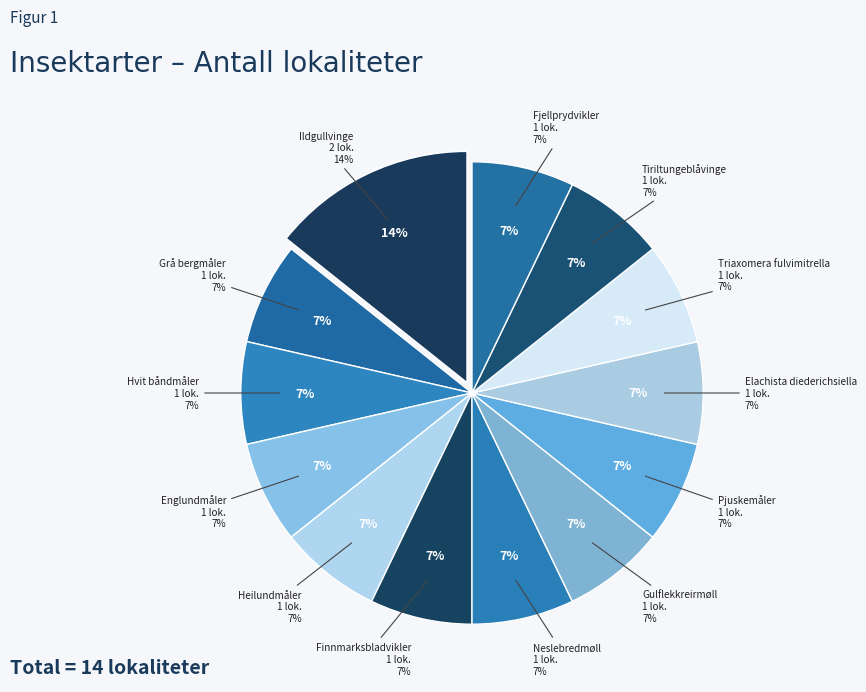

How many segments does this pie chart have?

13